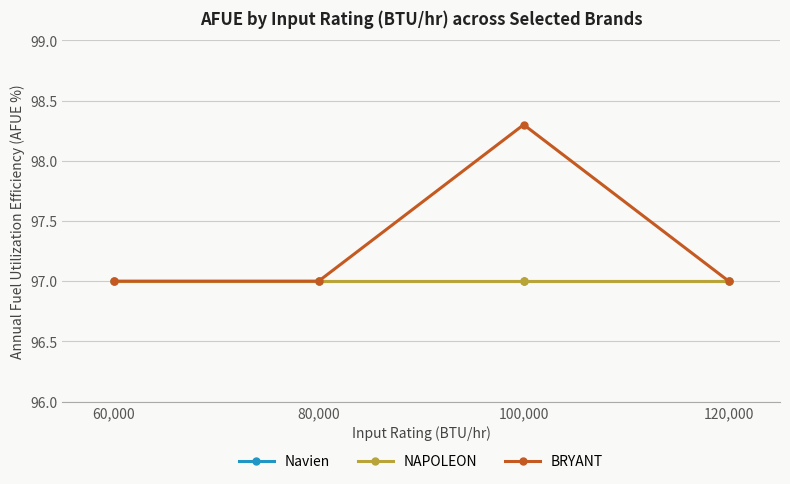

Is this an area chart (filled region under the line)?

No